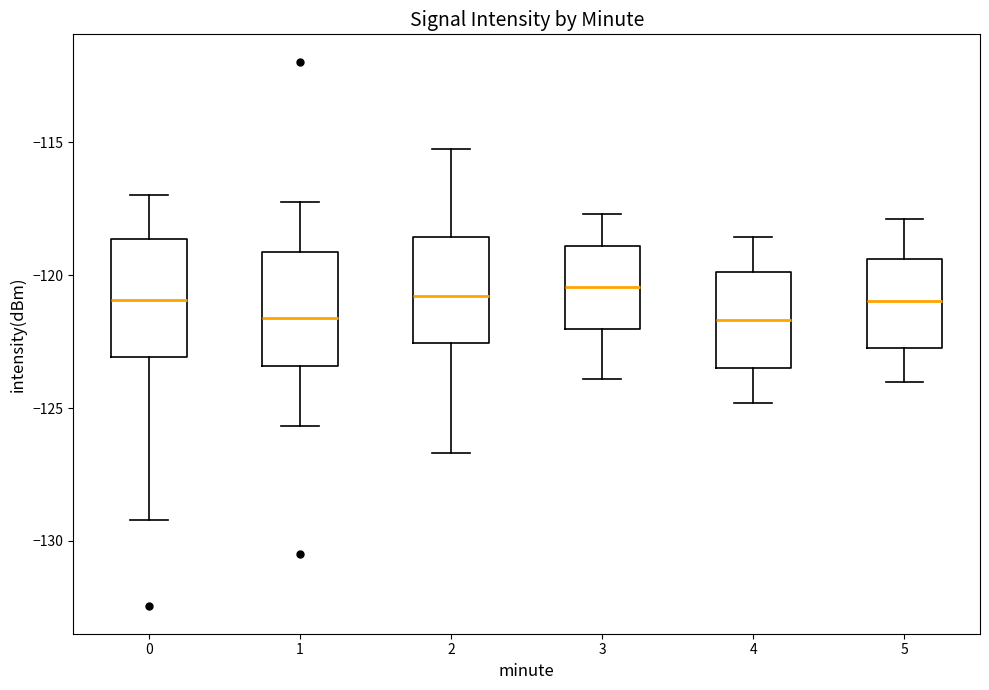

Reading left to right, read every box against the y-axis: the position of its median line, the range the box covers, and the ends of its whiskers. The values are not printed on the chart, so give them approximately, as read against the axis.

0: median -121.0, box -123.0 to -118.5, whiskers -129.0 to -117.0
1: median -121.5, box -123.5 to -119.0, whiskers -125.5 to -117.0
2: median -121.0, box -122.5 to -118.5, whiskers -126.5 to -115.0
3: median -120.5, box -122.0 to -119.0, whiskers -124.0 to -117.5
4: median -121.5, box -123.5 to -120.0, whiskers -125.0 to -118.5
5: median -121.0, box -122.5 to -119.5, whiskers -124.0 to -118.0